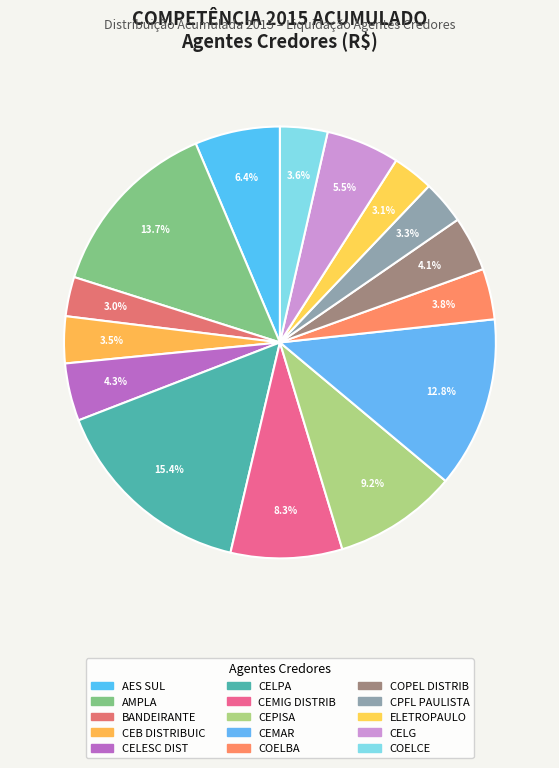

Count the number of slices in the pie.

15